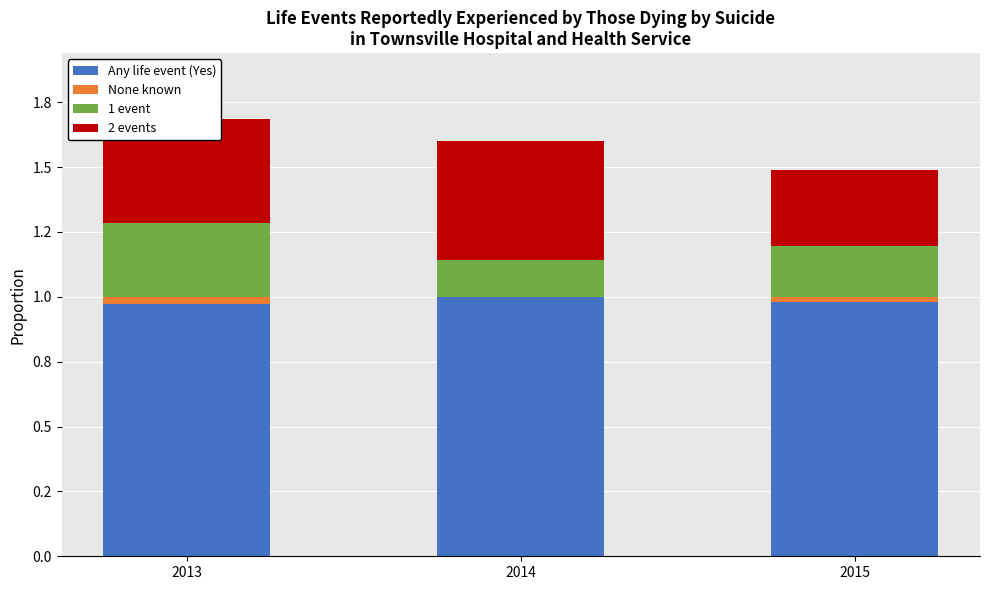

Where is None known nearest to the value 0?

2014